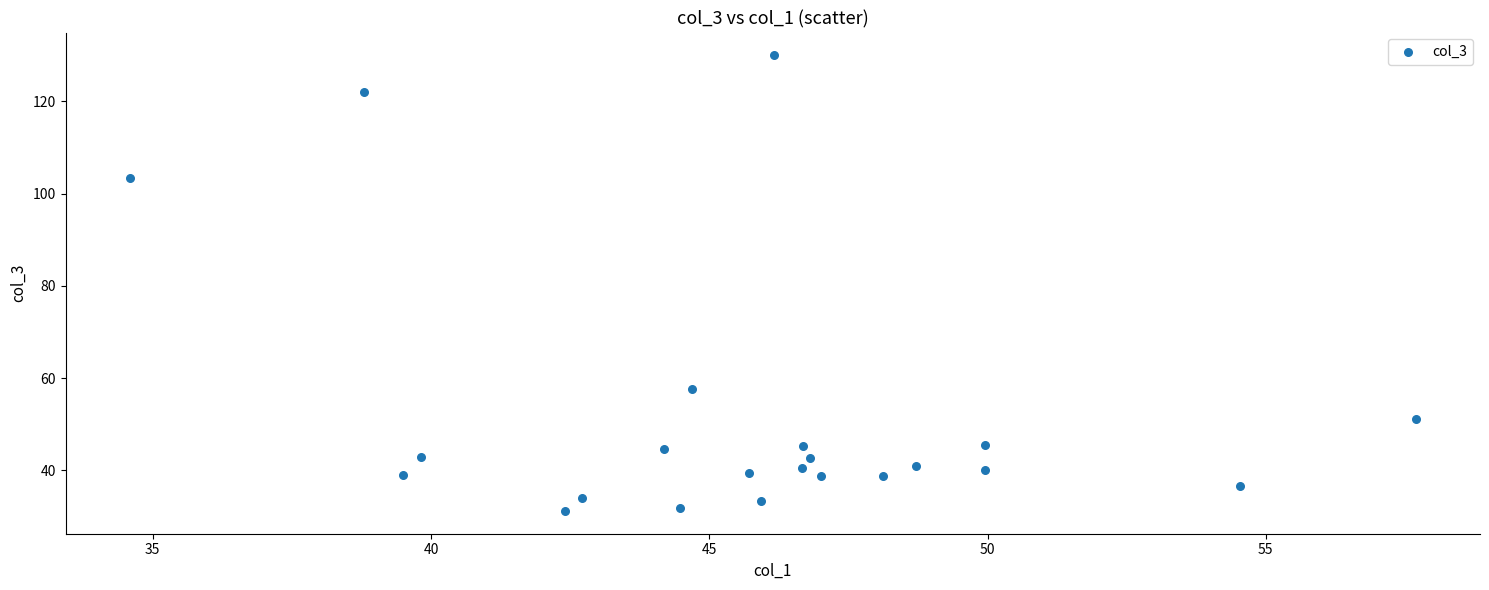

What is the range of Y values (max minus min)?

98.8